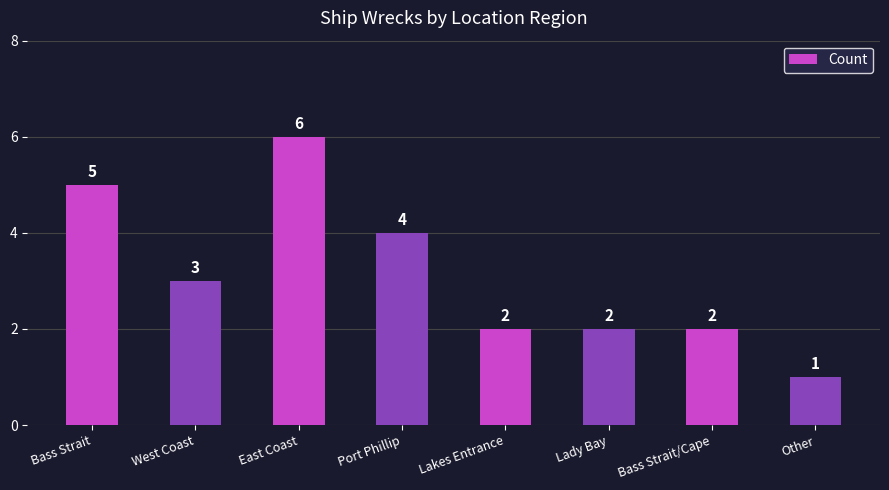

Are the bars grouped side by side (vs. stacked)?

No